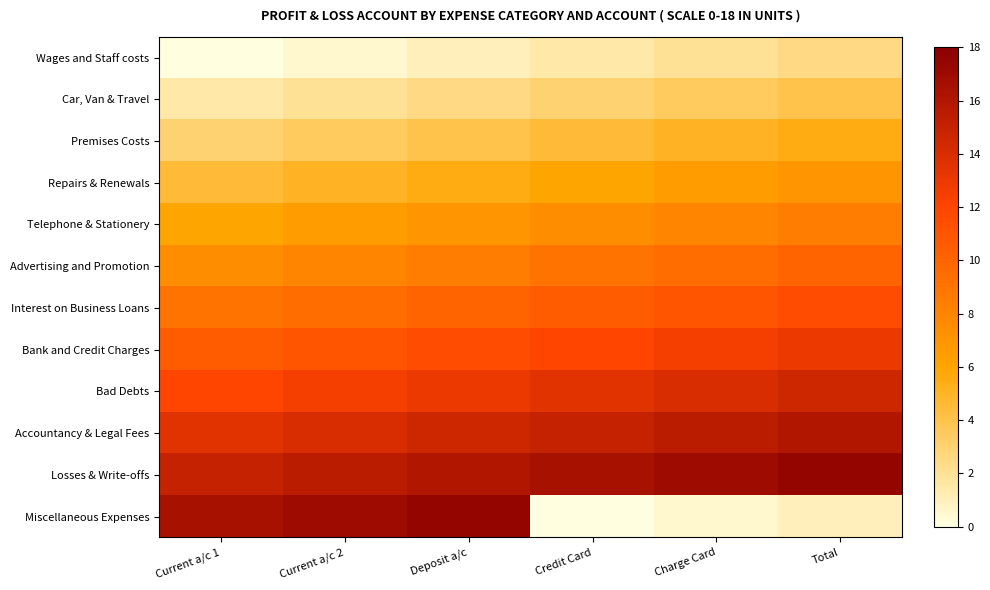

What is the total value across all series at Deposit a/c?

111.0